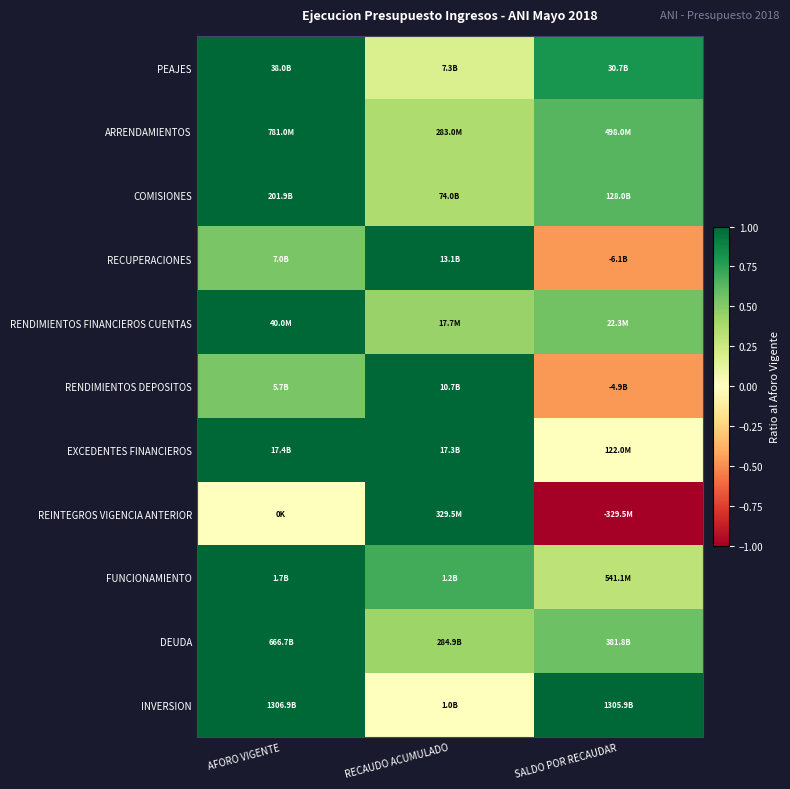

At which category is the sum across all series the highest?

AFORO VIGENTE